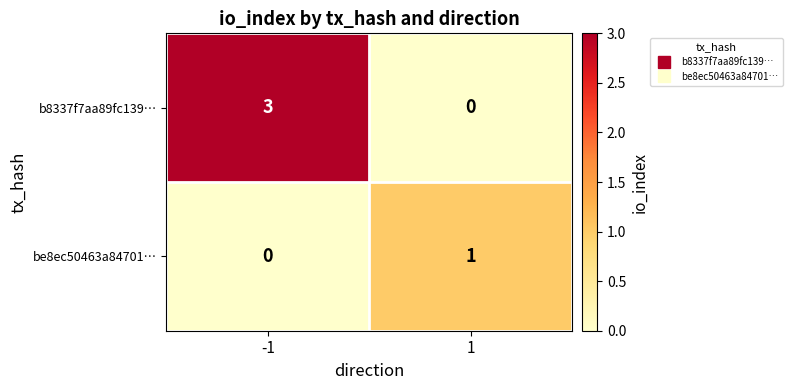

At 1, list the series in order from largest to smallest.

be8ec50463a84701…, b8337f7aa89fc139…